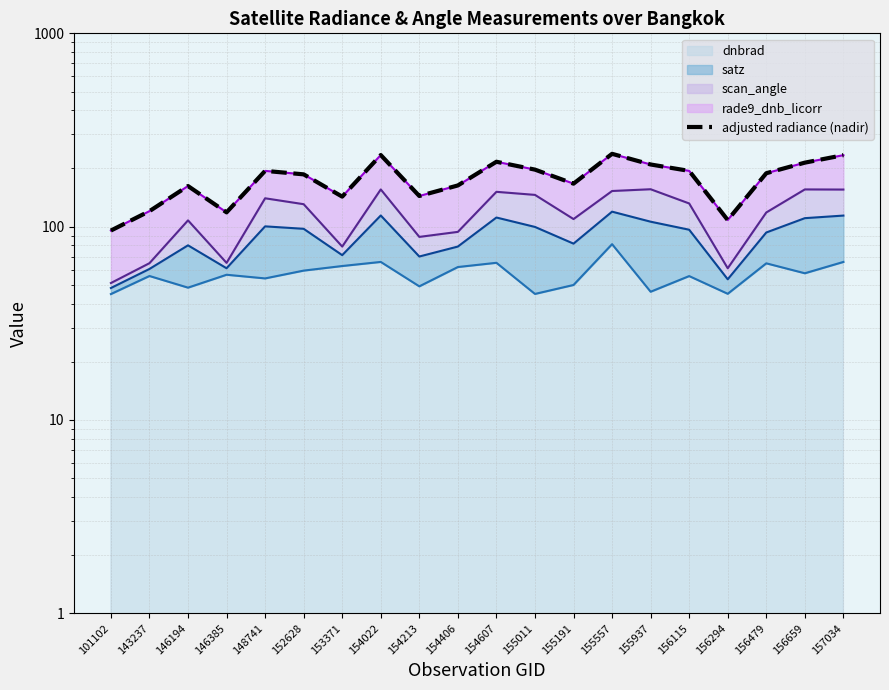

The value at 146385 is 184.4. True or false?

False